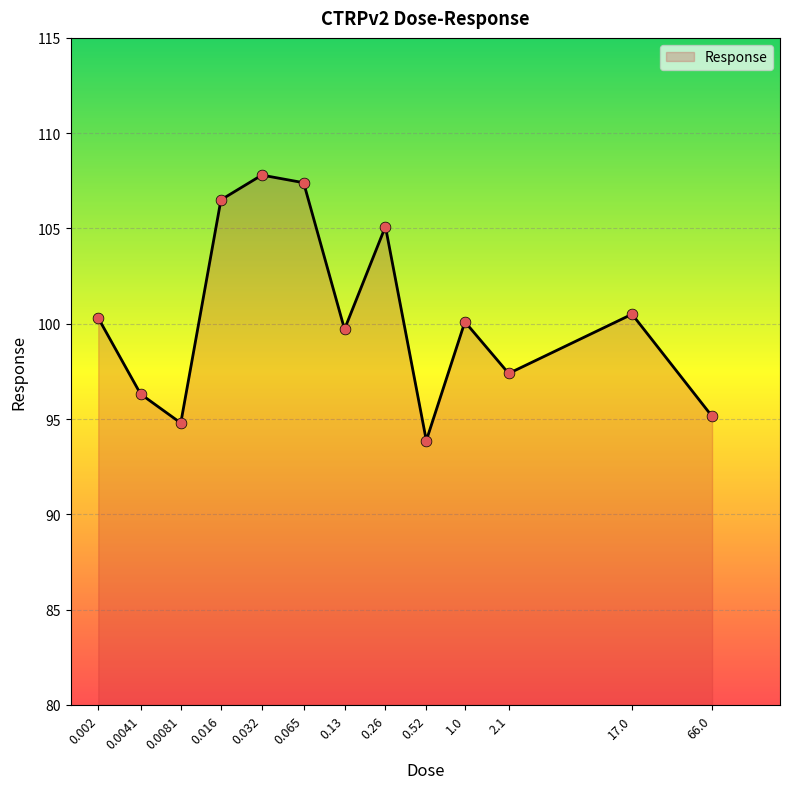

Approximately how many times larger is the value at 17.0 compared to 0.032?

0.9